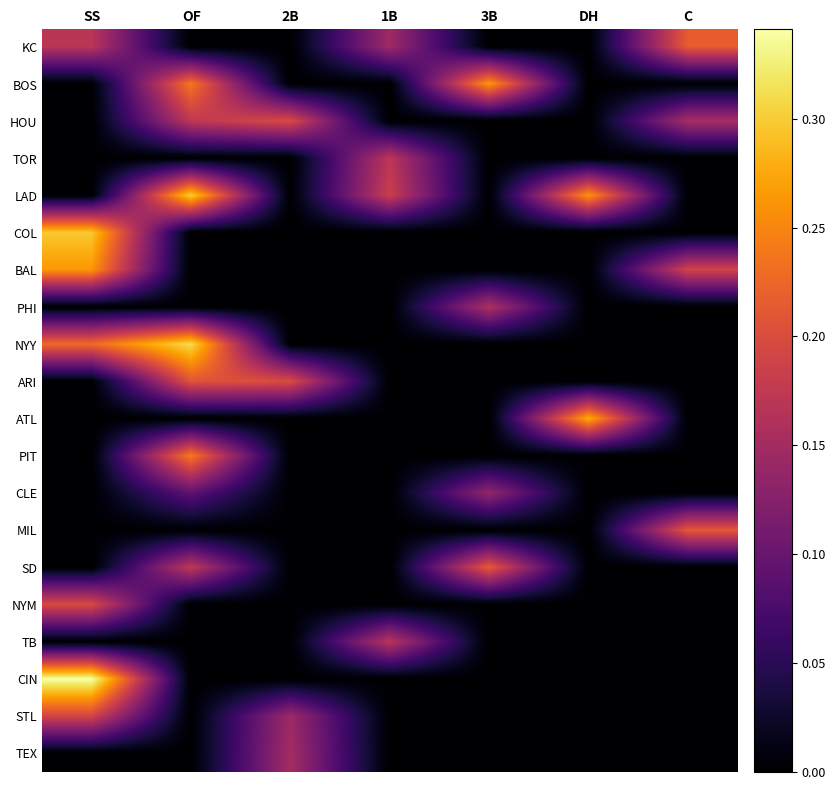

Rank the series by their maximum value, from lowest to highest.

CLE, TEX, PHI, TB, TOR, STL, NYM, HOU, ARI, MIL, SD, KC, PIT, BAL, BOS, ATL, COL, LAD, NYY, CIN